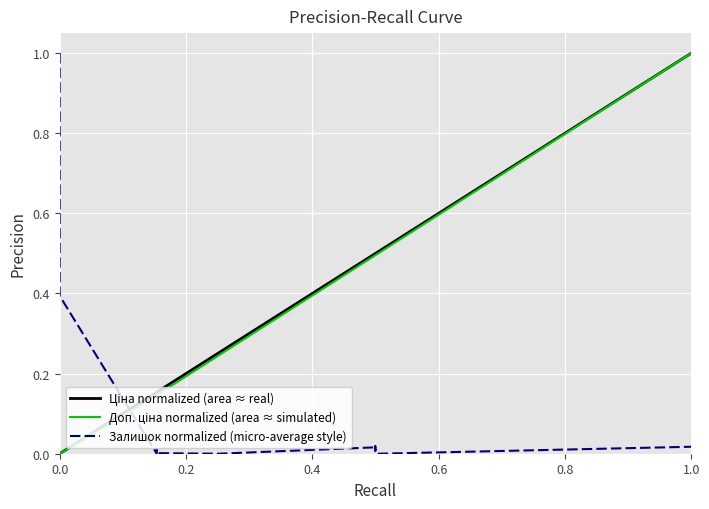

What is the sum of all Ціна normalized (area ≈ real) values?

5.9